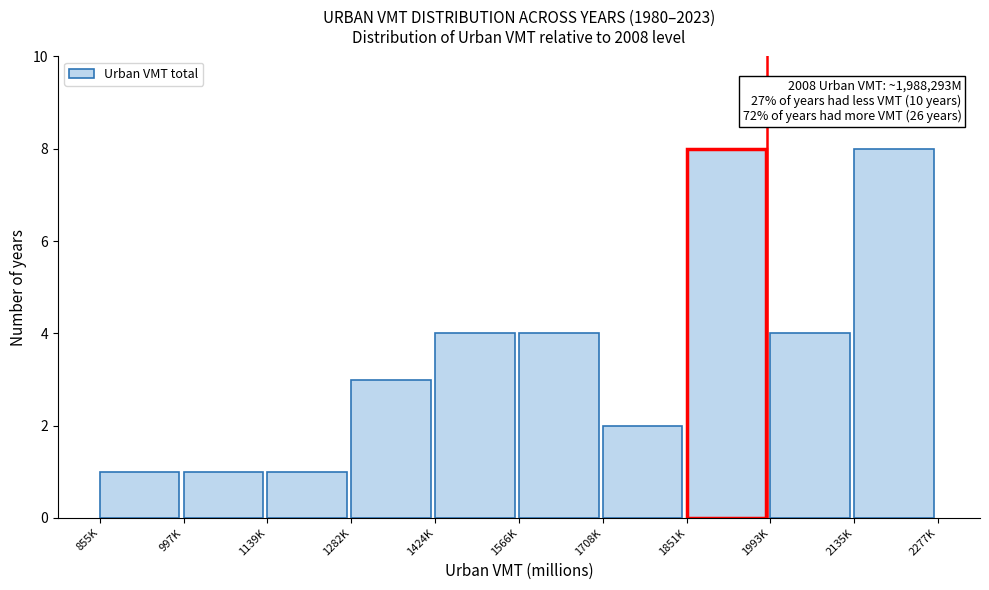

Reading left to right, list all the values displayed in this chart.

1	1	1	3	4	4	2	8	4	8